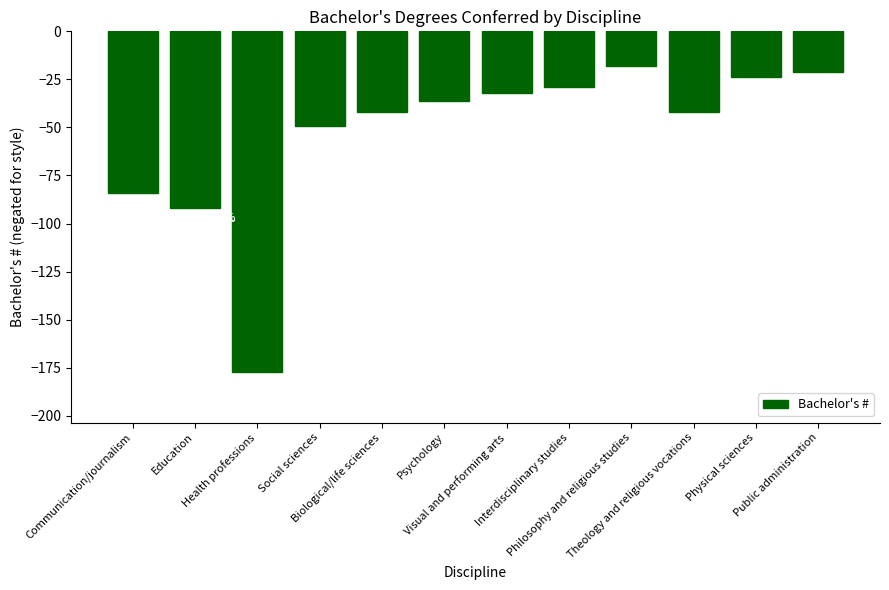

Are the bars horizontal?

No